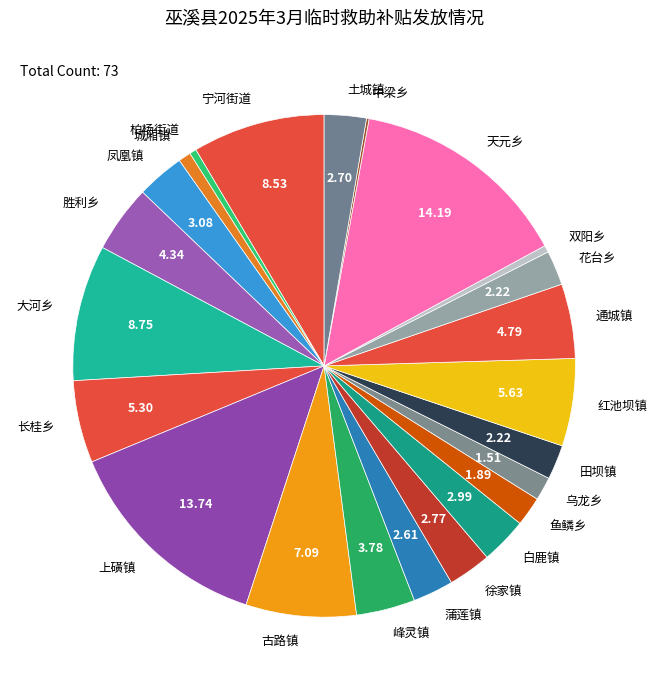

What is the ratio of the value at 城厢镇 to the value at 凤凰镇?

0.3